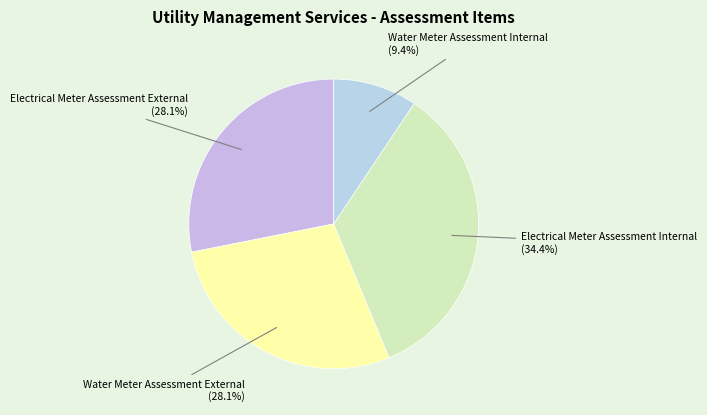

Is it true that Electrical Meter Assessment Internal is 34% of the pie?

True